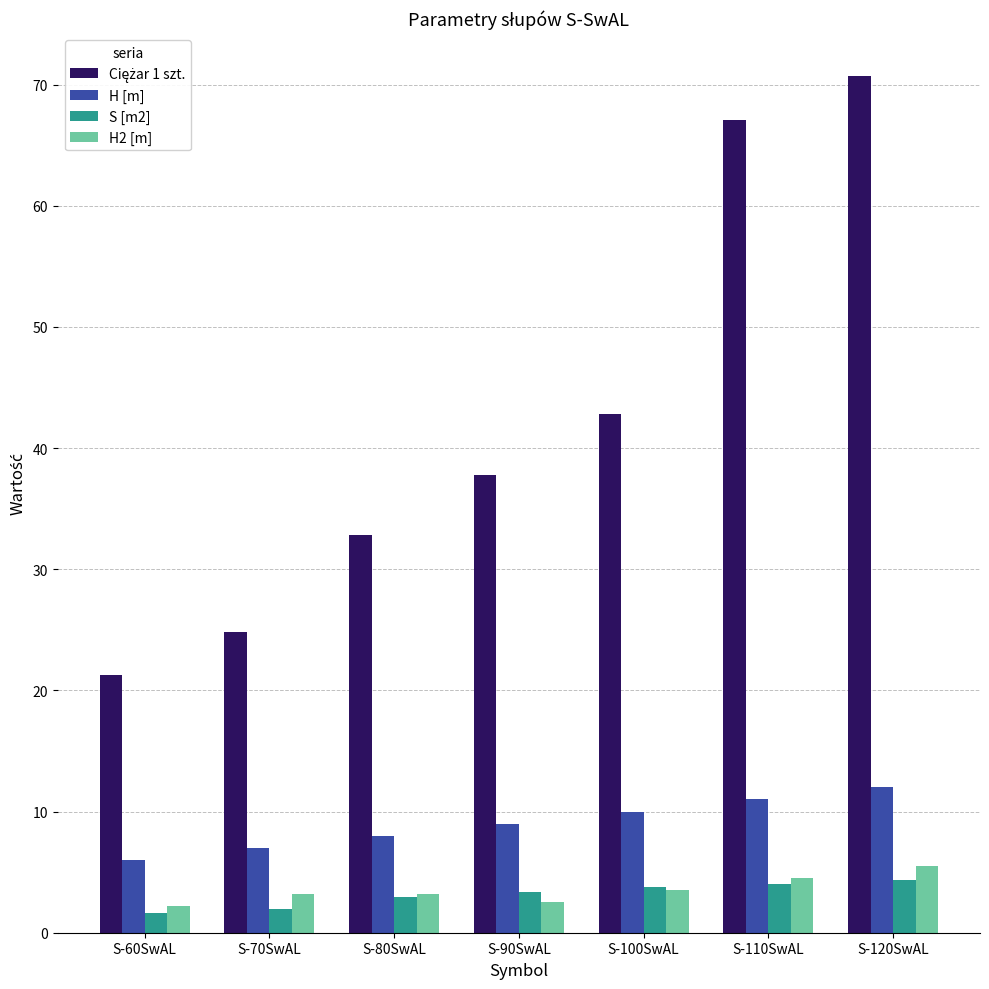

The S [m2] series shows 1.9 at S-70SwAL. True or false?

True